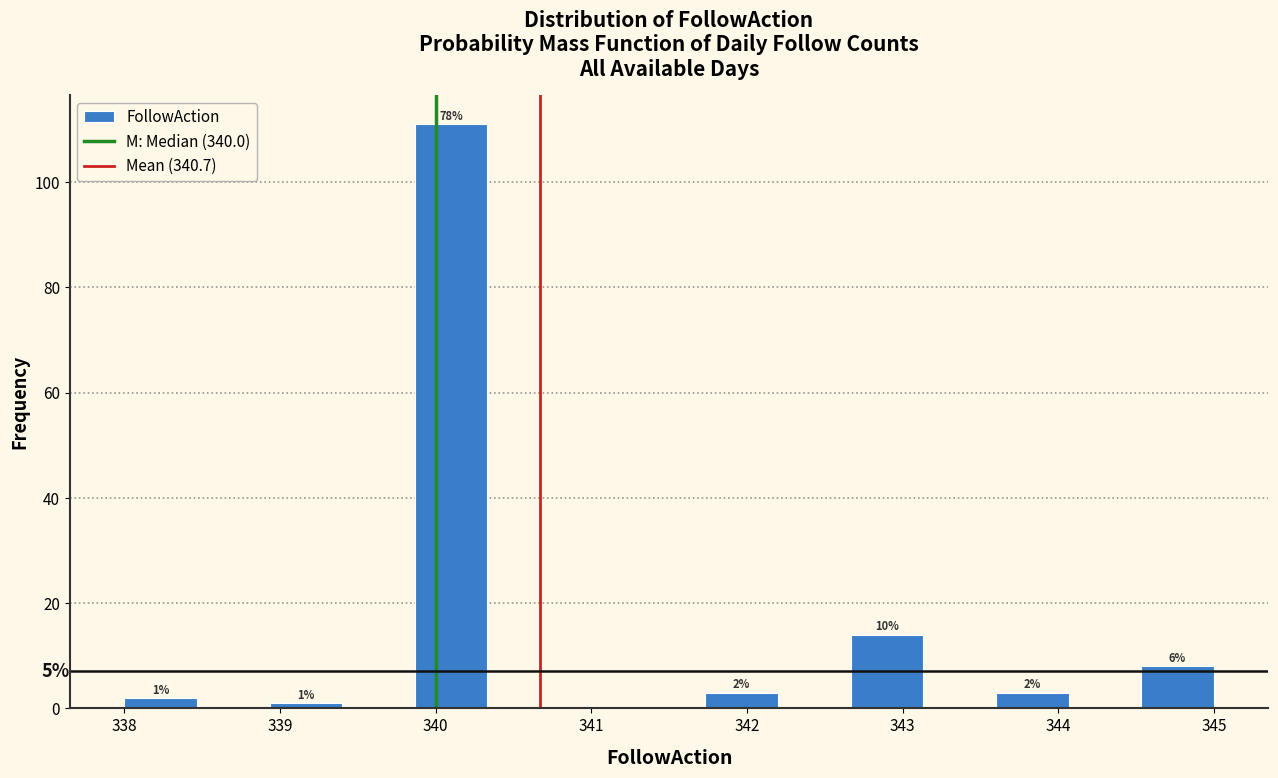

Which range on the x-axis has the tallest bar?

339.9 to 340.3